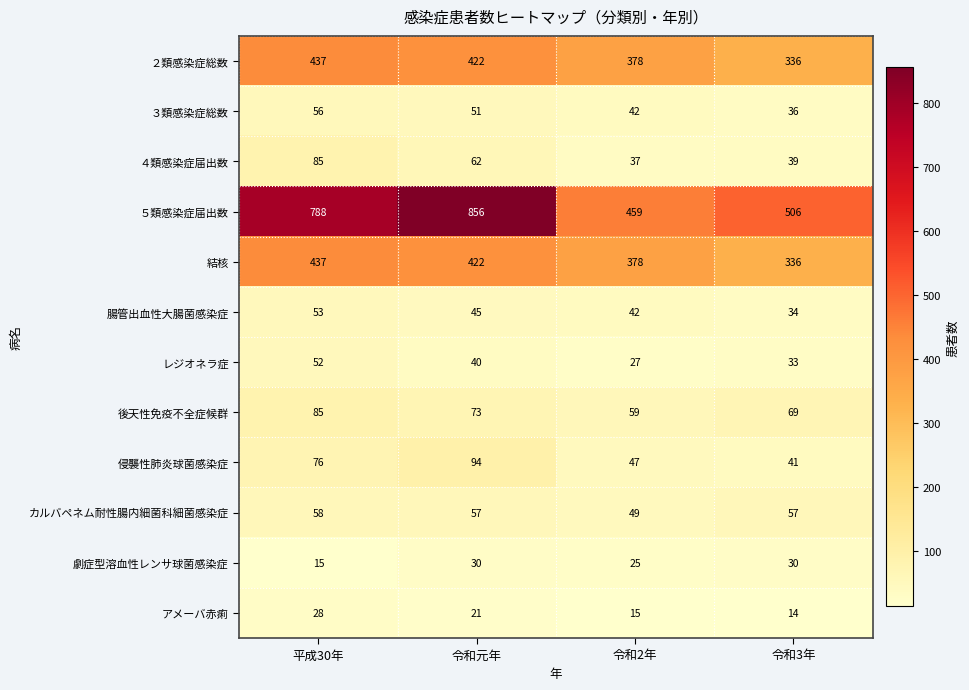

At which label does 劇症型溶血性レンサ球菌感染症 reach its minimum?

平成30年